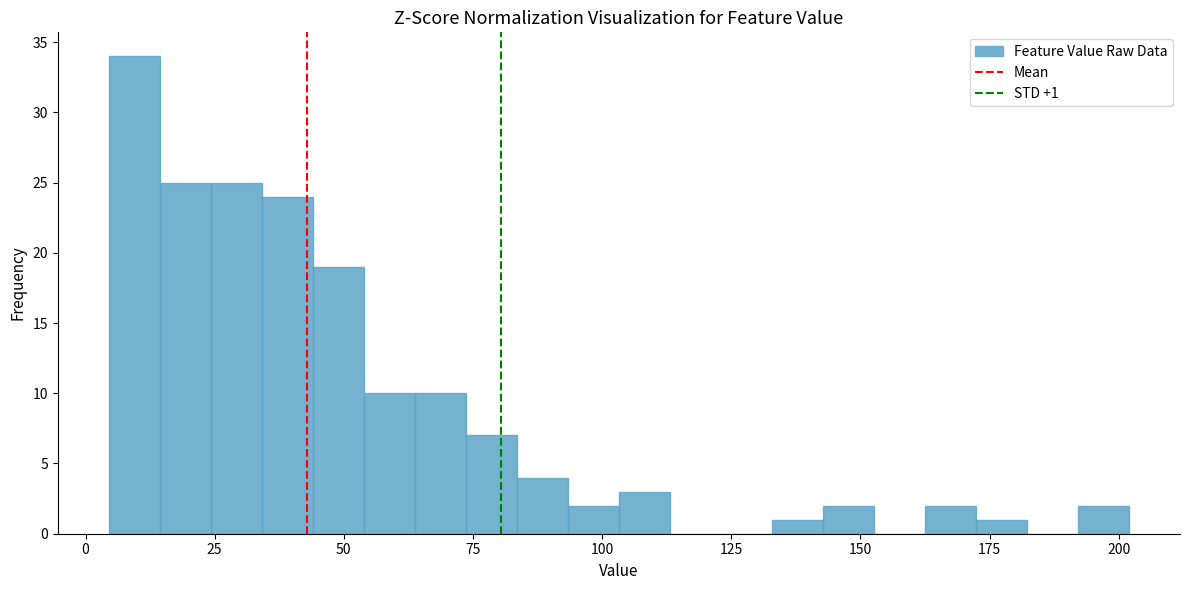

Around what value on the x-axis is the tallest bar? Give the approximate position of its centre, as read against the axis.

10